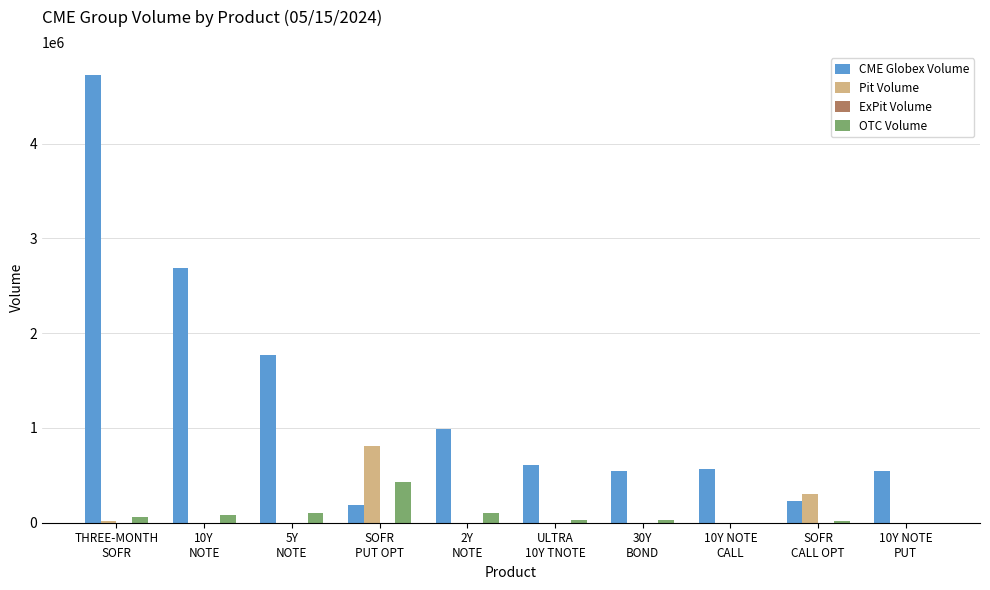

The value of Pit Volume at THREE-MONTH
SOFR is 17765. True or false?

True